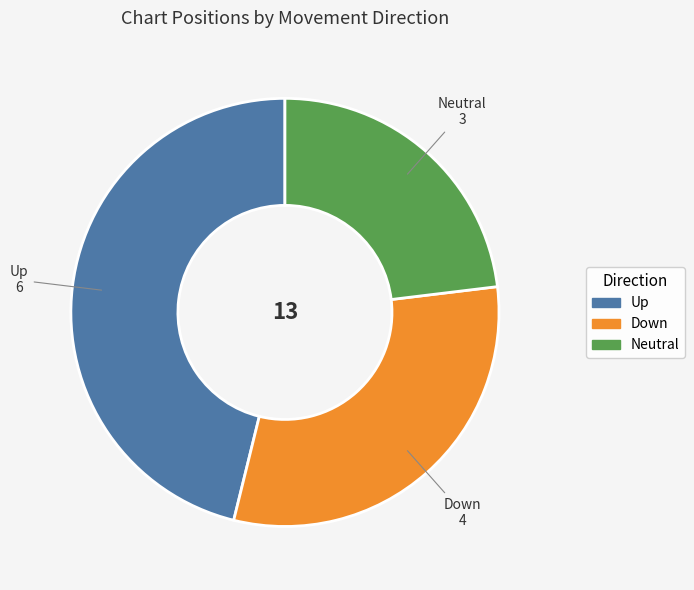

Is there any slice that represents more than half of the pie?

No